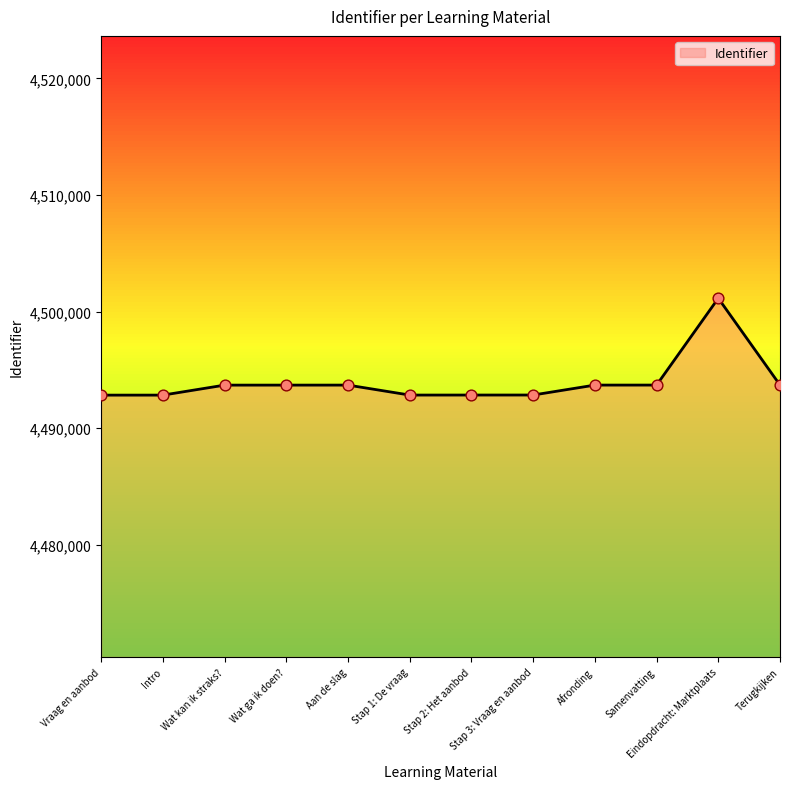

What is the change in value from Wat ga ik doen? to Stap 1: De vraag?

-854